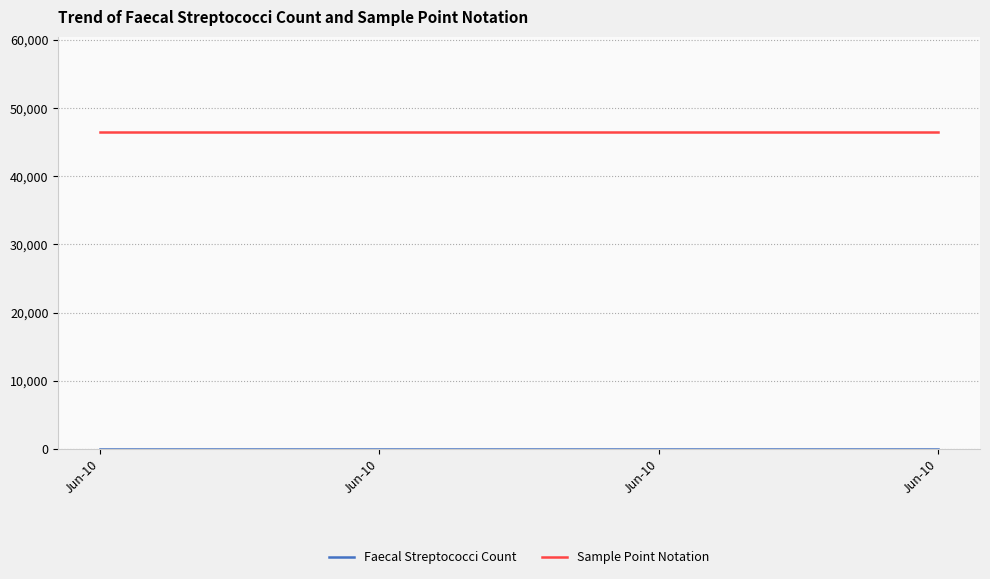

What is the total value across all series at Jun-10?

46504